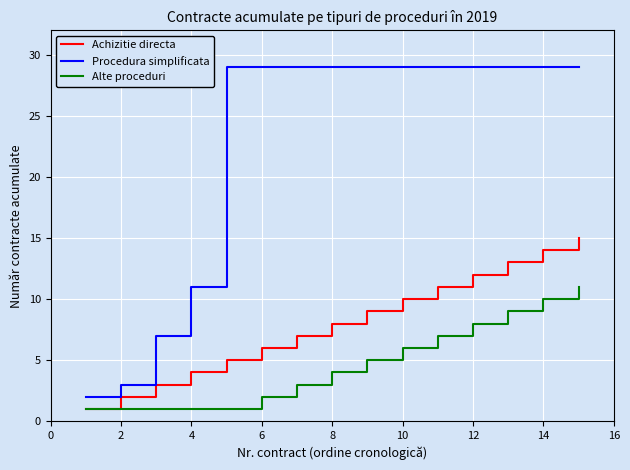

Rank the series by their average value, from highest to lowest.

Procedura simplificata, Achizitie directa, Alte proceduri